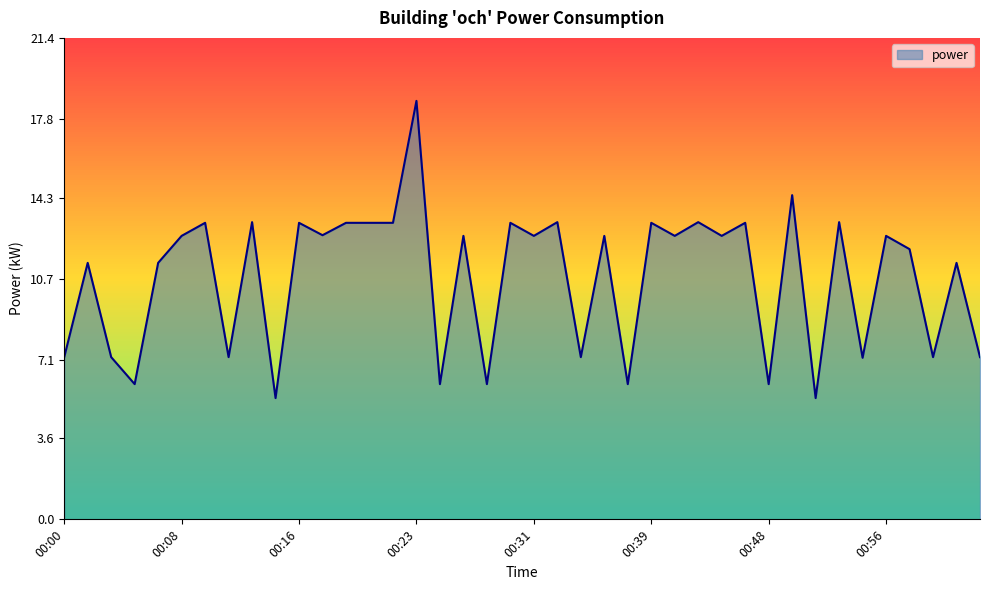

Reading left to right, extract all data points from this chart.

00:00=7.2	00:02=11.4	00:03=7.2	00:04=6.0	00:06=11.4	00:08=12.6	00:10=13.2	00:11=7.2	00:13=13.2	00:14=5.4	00:16=13.2	00:18=12.6	00:20=13.2	00:21=13.2	00:22=13.2	00:23=18.6	00:24=6.0	00:26=12.6	00:27=6.0	00:29=13.2	00:31=12.6	00:33=13.2	00:34=7.2	00:36=12.6	00:37=6.0	00:39=13.2	00:41=12.6	00:43=13.2	00:45=12.6	00:47=13.2	00:48=6.0	00:50=14.4	00:51=5.4	00:53=13.2	00:54=7.2	00:56=12.6	00:58=12.0	00:59=7.2	01:01=11.4	01:02=7.2